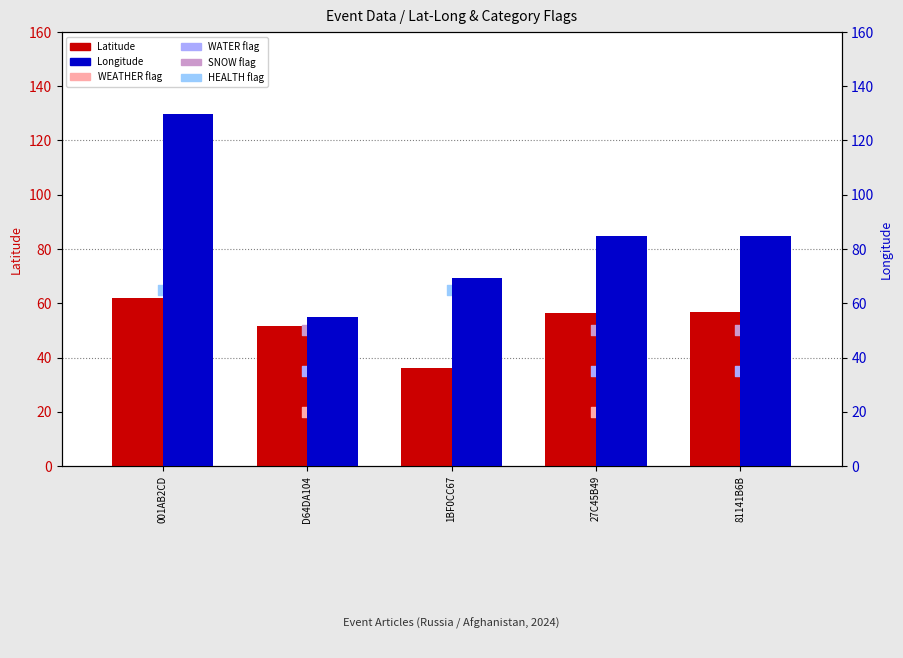

Is the value of Latitude at 81141B6B greater than the value of Longitude at D64DA104?

Yes